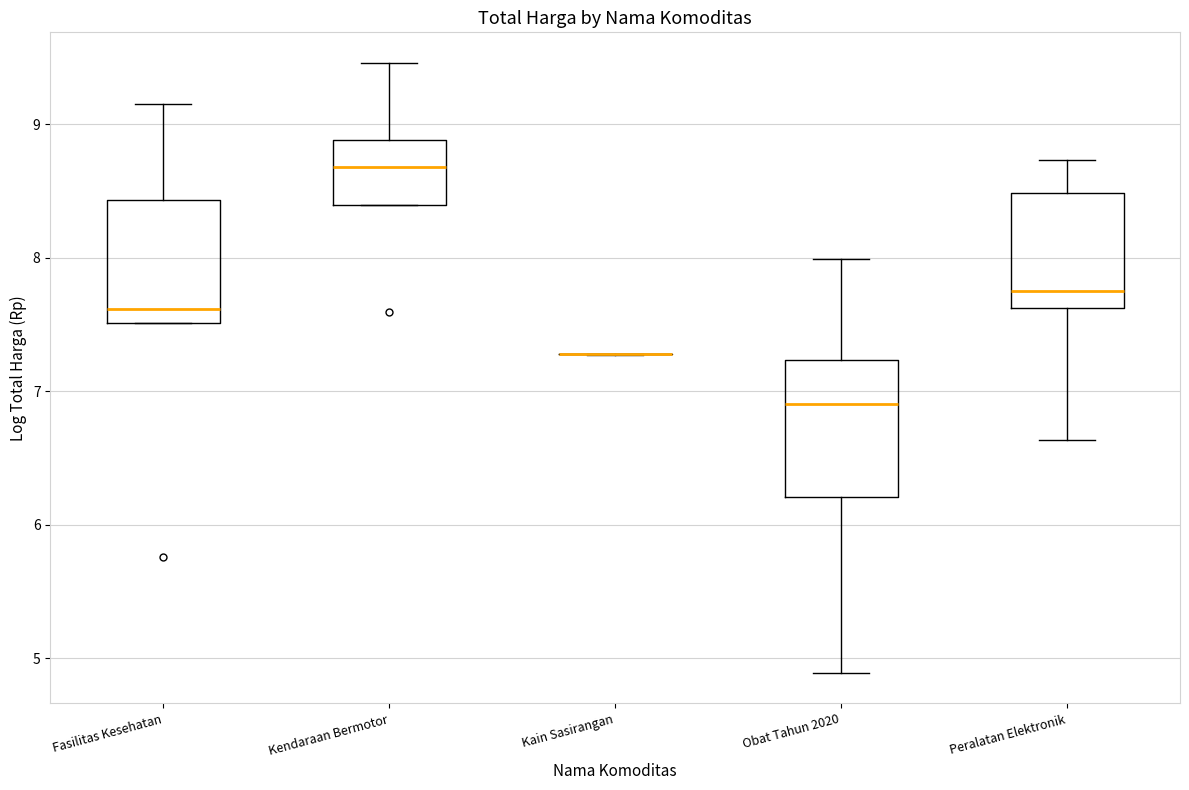

Comparing the boxes themselves (not the whiskers), which one is the tallest?

Obat Tahun 2020